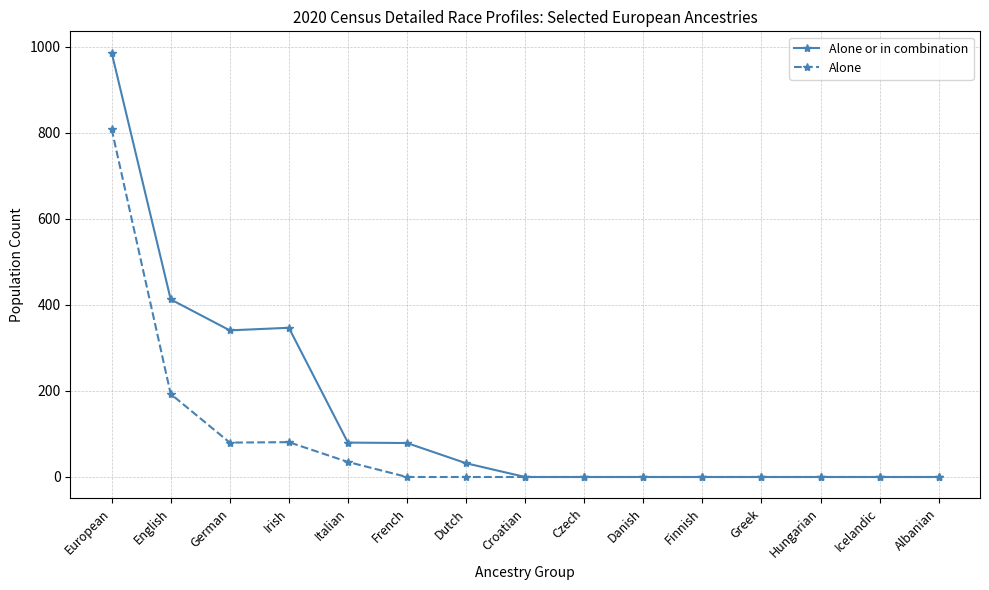

What is the maximum value shown in the chart?

987